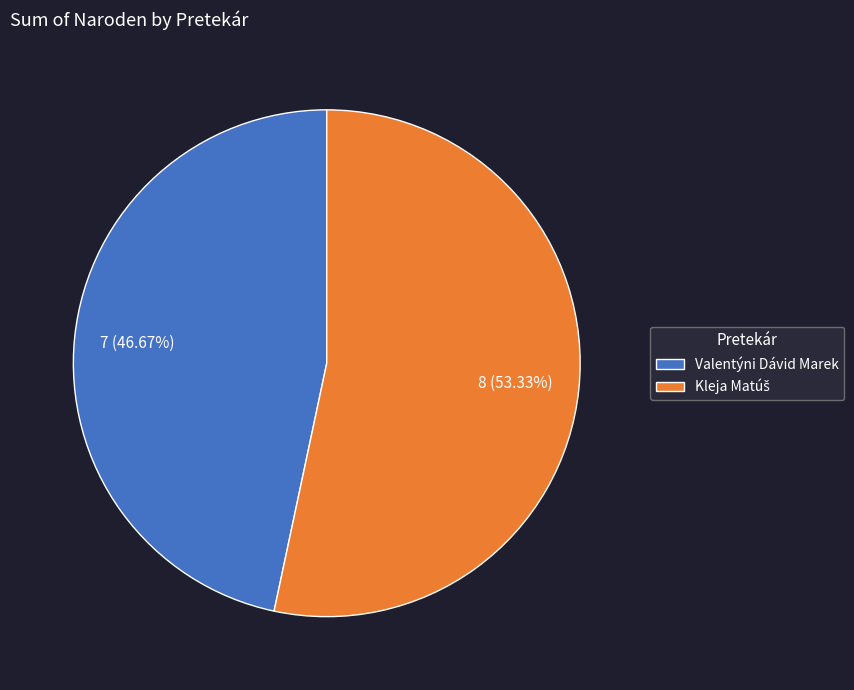

Count the number of slices in the pie.

2